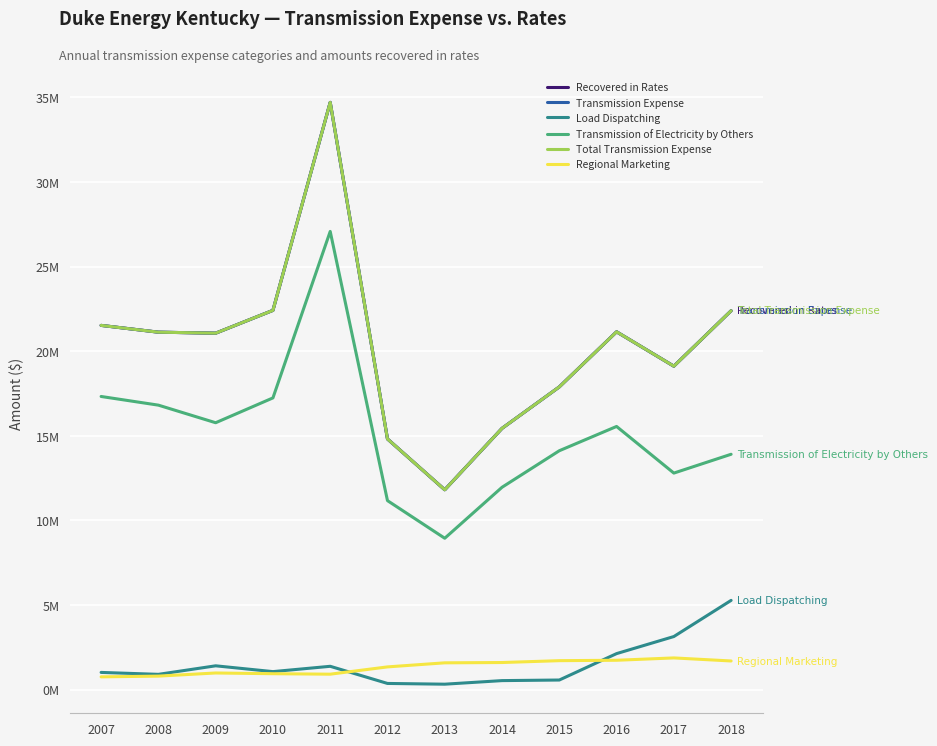

Is this an area chart (filled region under the line)?

No